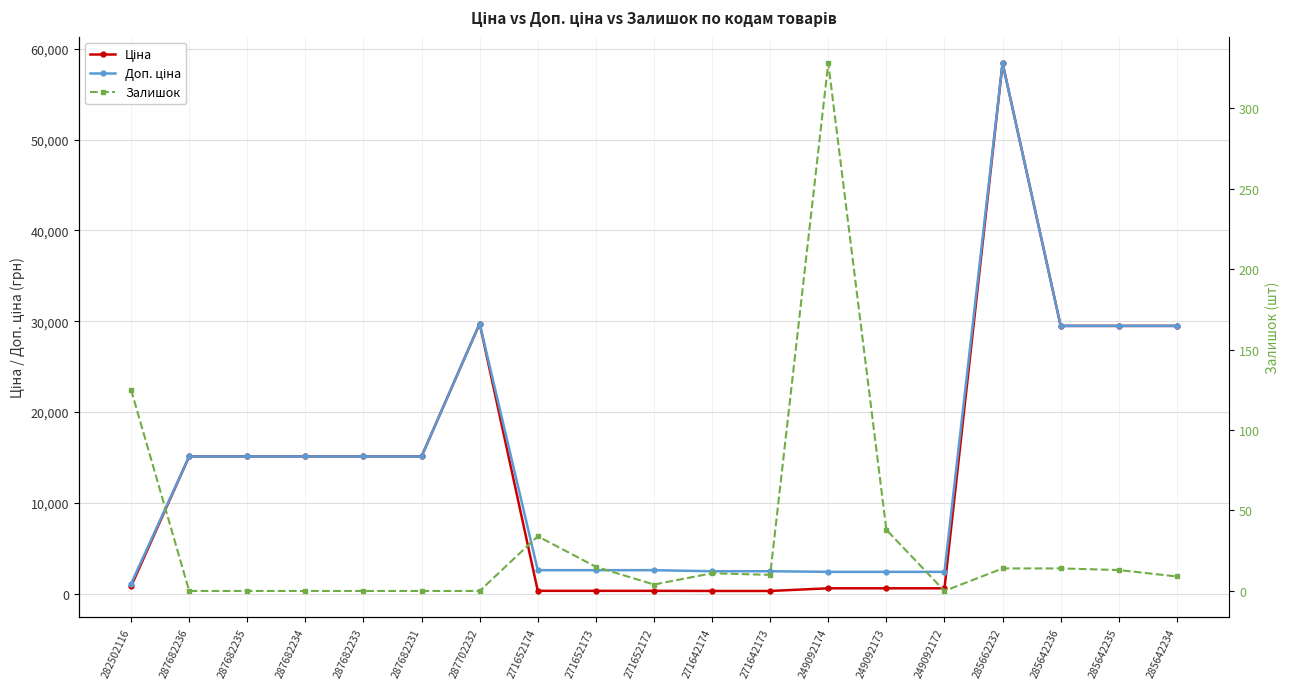

What are all the series names shown in the legend?

Ціна, Доп. ціна, Залишок